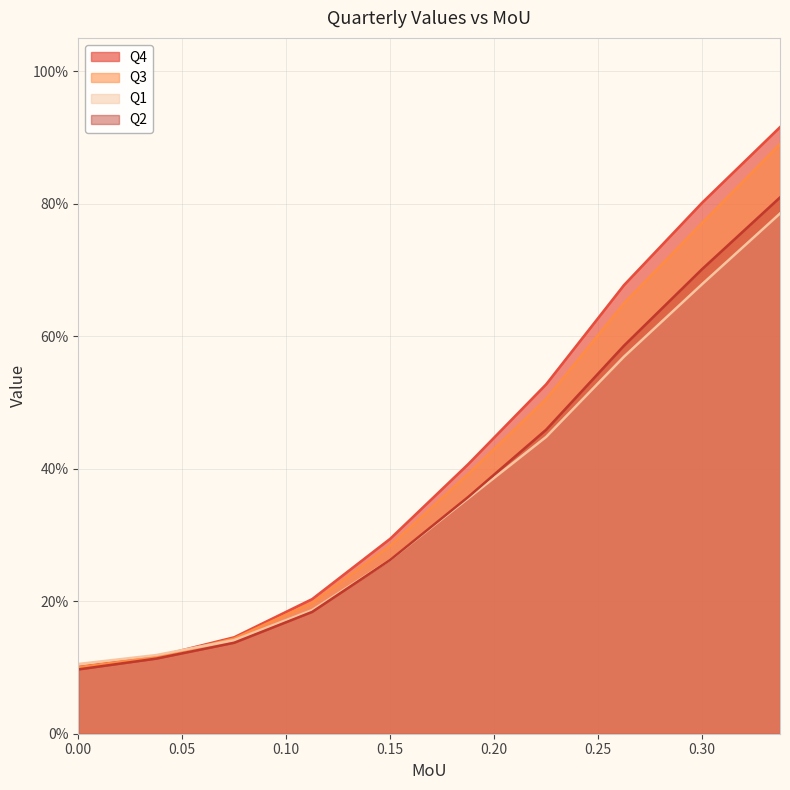

Reading left to right, transcribe all the data shown in this chart.

Q4: 0.0=0.1	0.0375=0.1	0.075=0.1	0.1125=0.2	0.15=0.3	0.1875=0.4	0.225=0.5	0.2625=0.7	0.3=0.8	0.3375=0.9
Q3: 0.0=0.1	0.0375=0.1	0.075=0.1	0.1125=0.2	0.15=0.3	0.1875=0.4	0.225=0.5	0.2625=0.6	0.3=0.8	0.3375=0.9
Q1: 0.0=0.1	0.0375=0.1	0.075=0.1	0.1125=0.2	0.15=0.3	0.1875=0.4	0.225=0.4	0.2625=0.6	0.3=0.7	0.3375=0.8
Q2: 0.0=0.1	0.0375=0.1	0.075=0.1	0.1125=0.2	0.15=0.3	0.1875=0.4	0.225=0.5	0.2625=0.6	0.3=0.7	0.3375=0.8